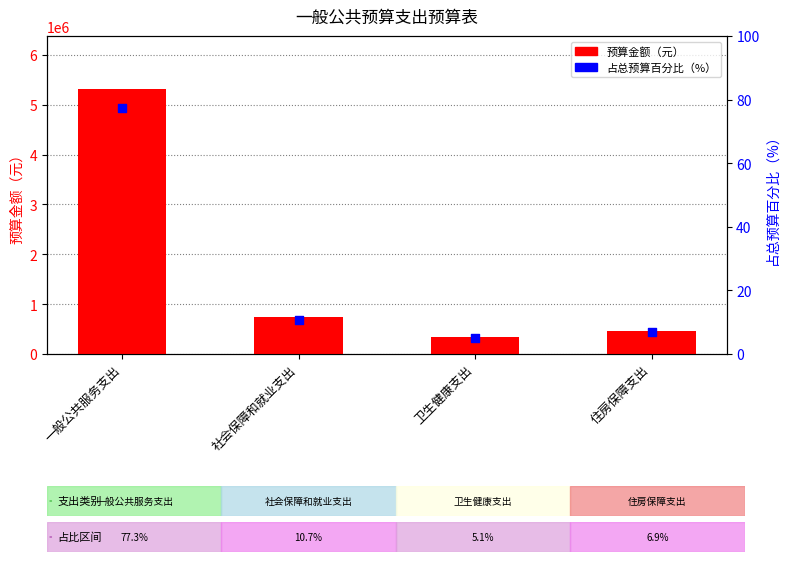

Which series contains the lowest Y value?

占总预算百分比（%）